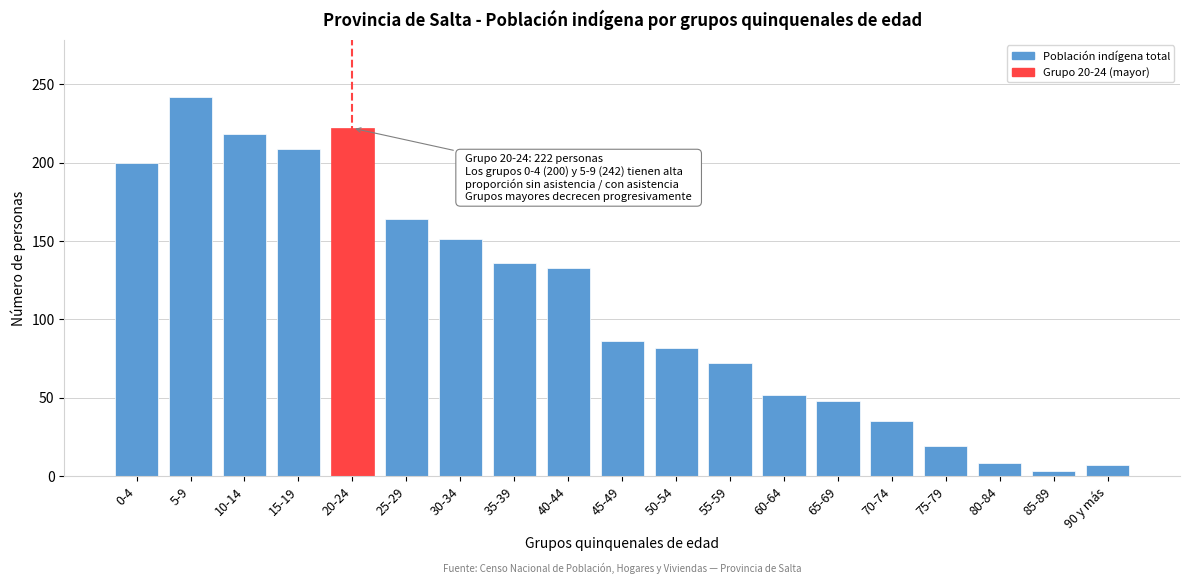

Read the value at 65-69.

48